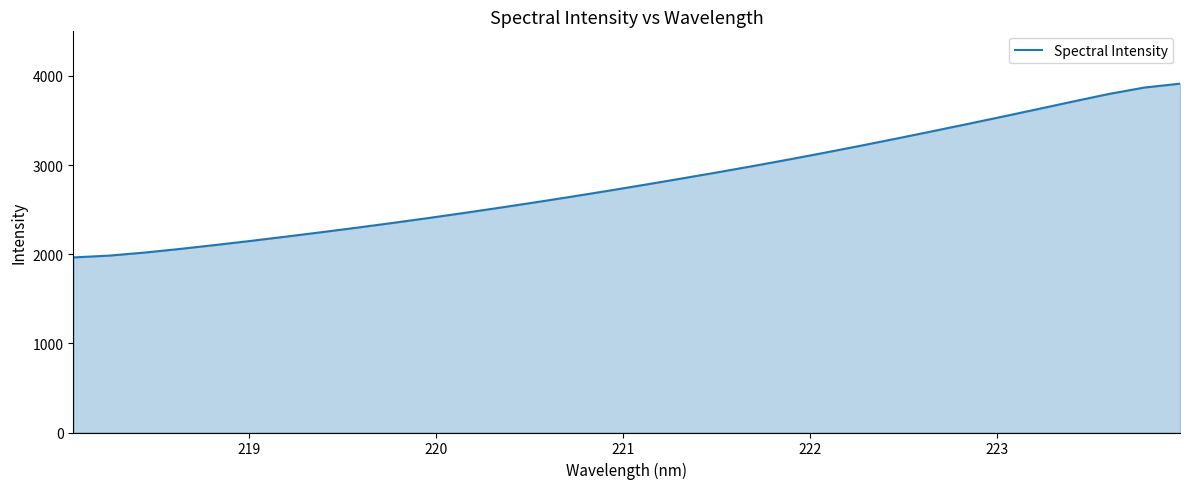

What is the sum of all values?

90272.2